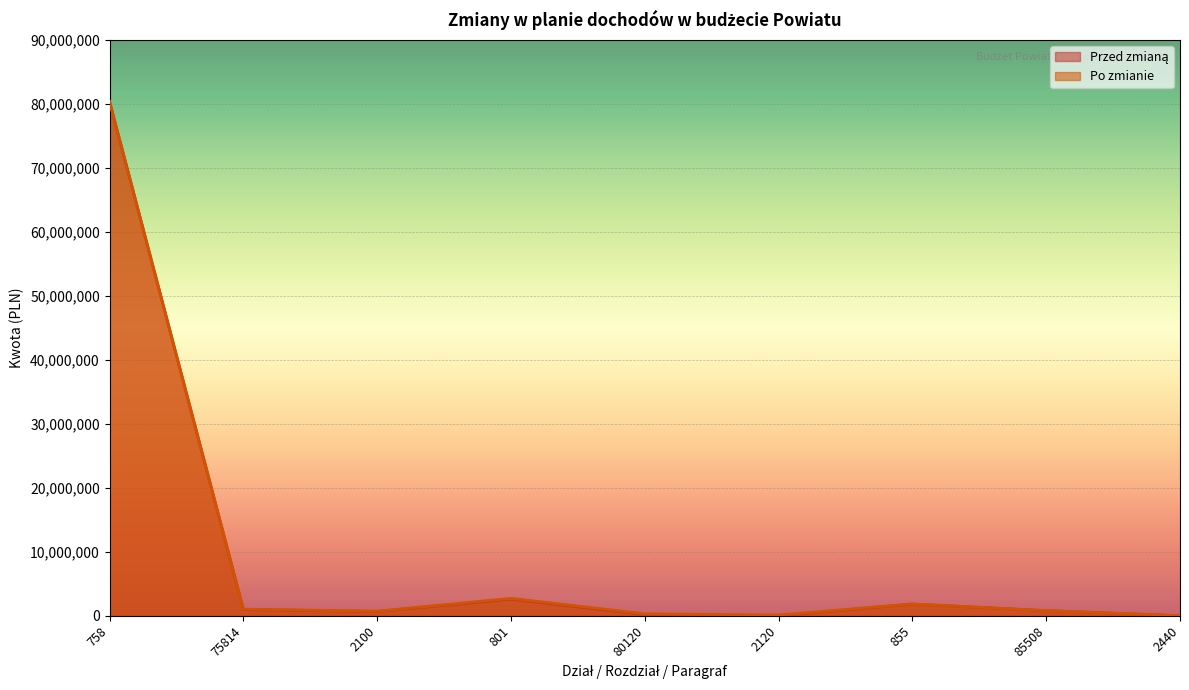

What is the label of the 5th point from the right?

80120